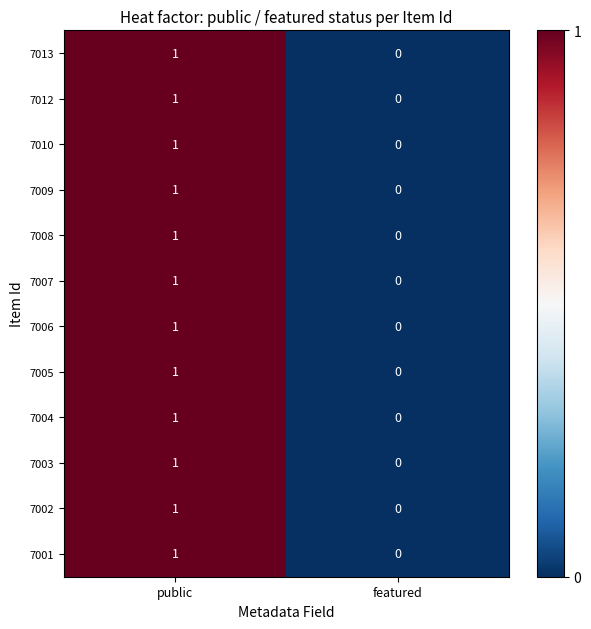

Is it true that 7008 equals 1 at public?

True